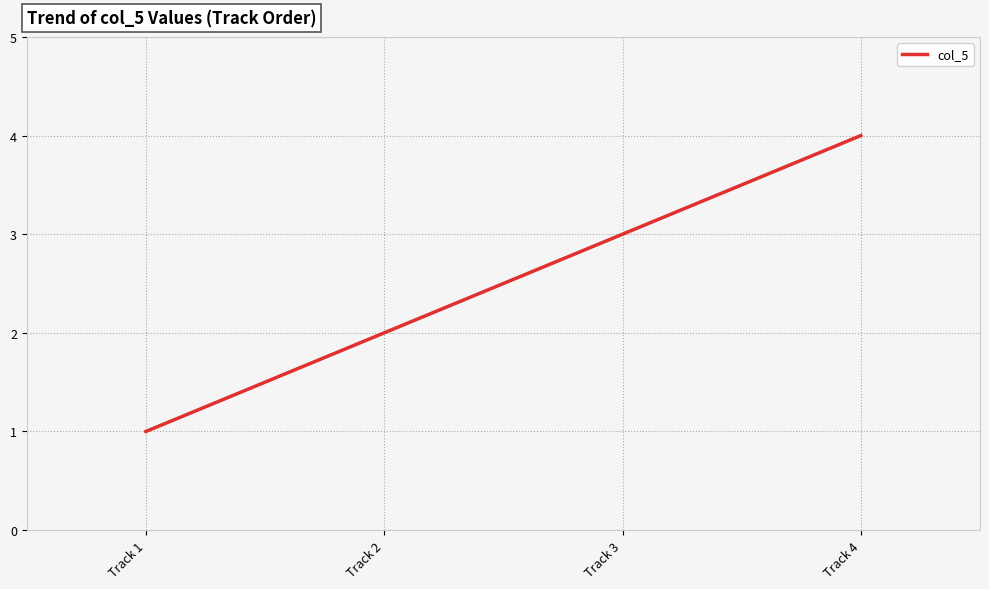

Reading left to right, extract all data points from this chart.

1	2	3	4